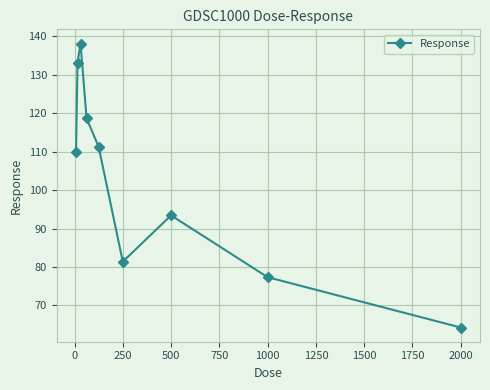

True or false: the data has more than 2 interior local peaks.

False